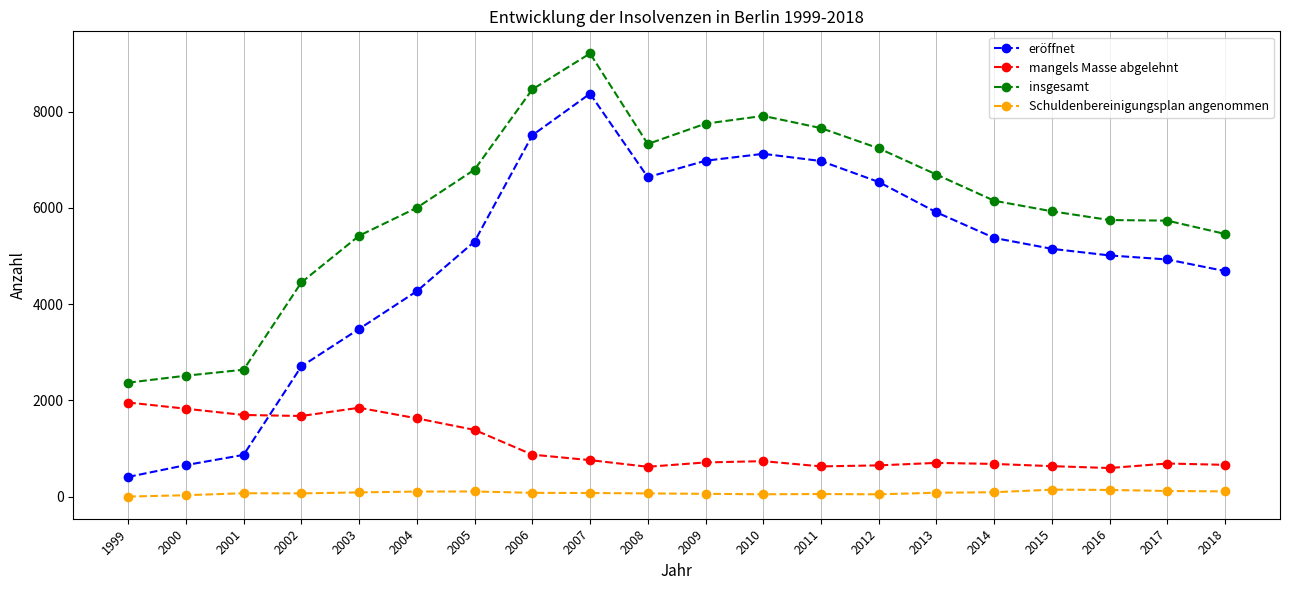

Which label corresponds to the largest value in the chart?

2007